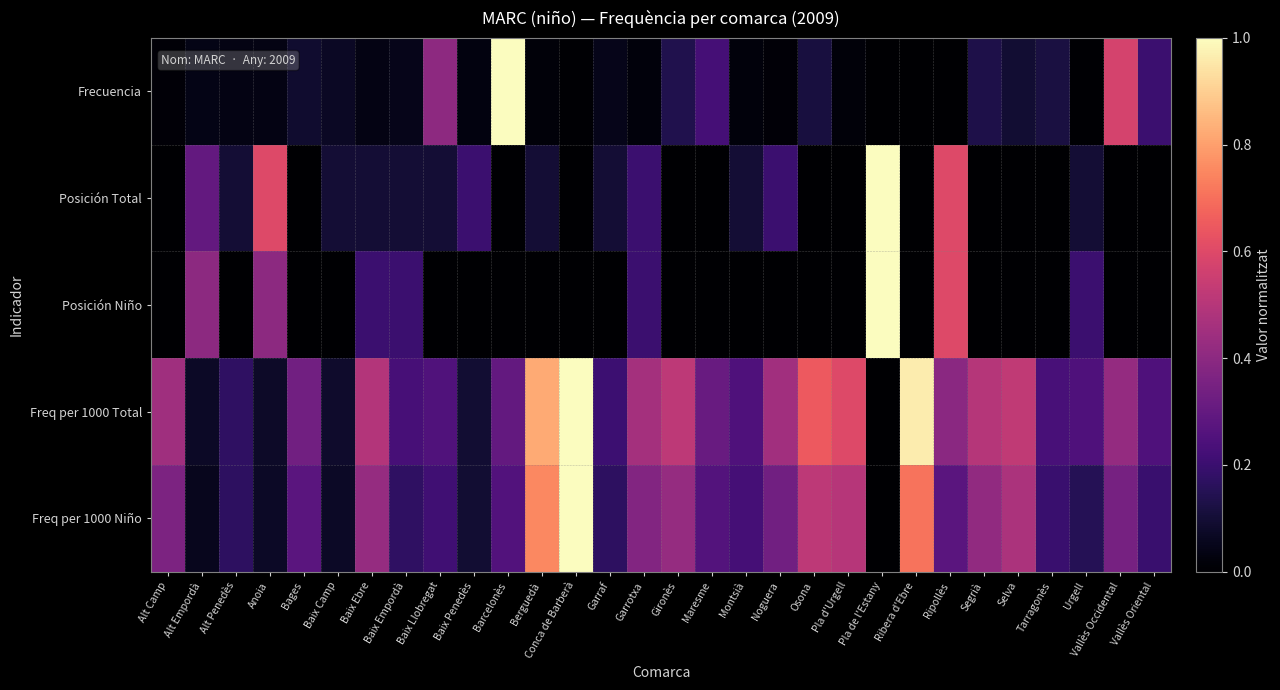

How many data points does each series have?

30